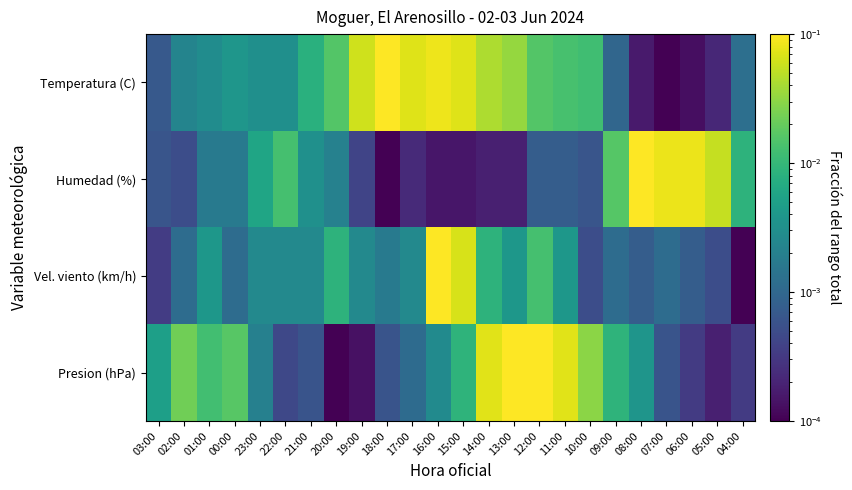

What is the total value across all series at 14:00?

0.1